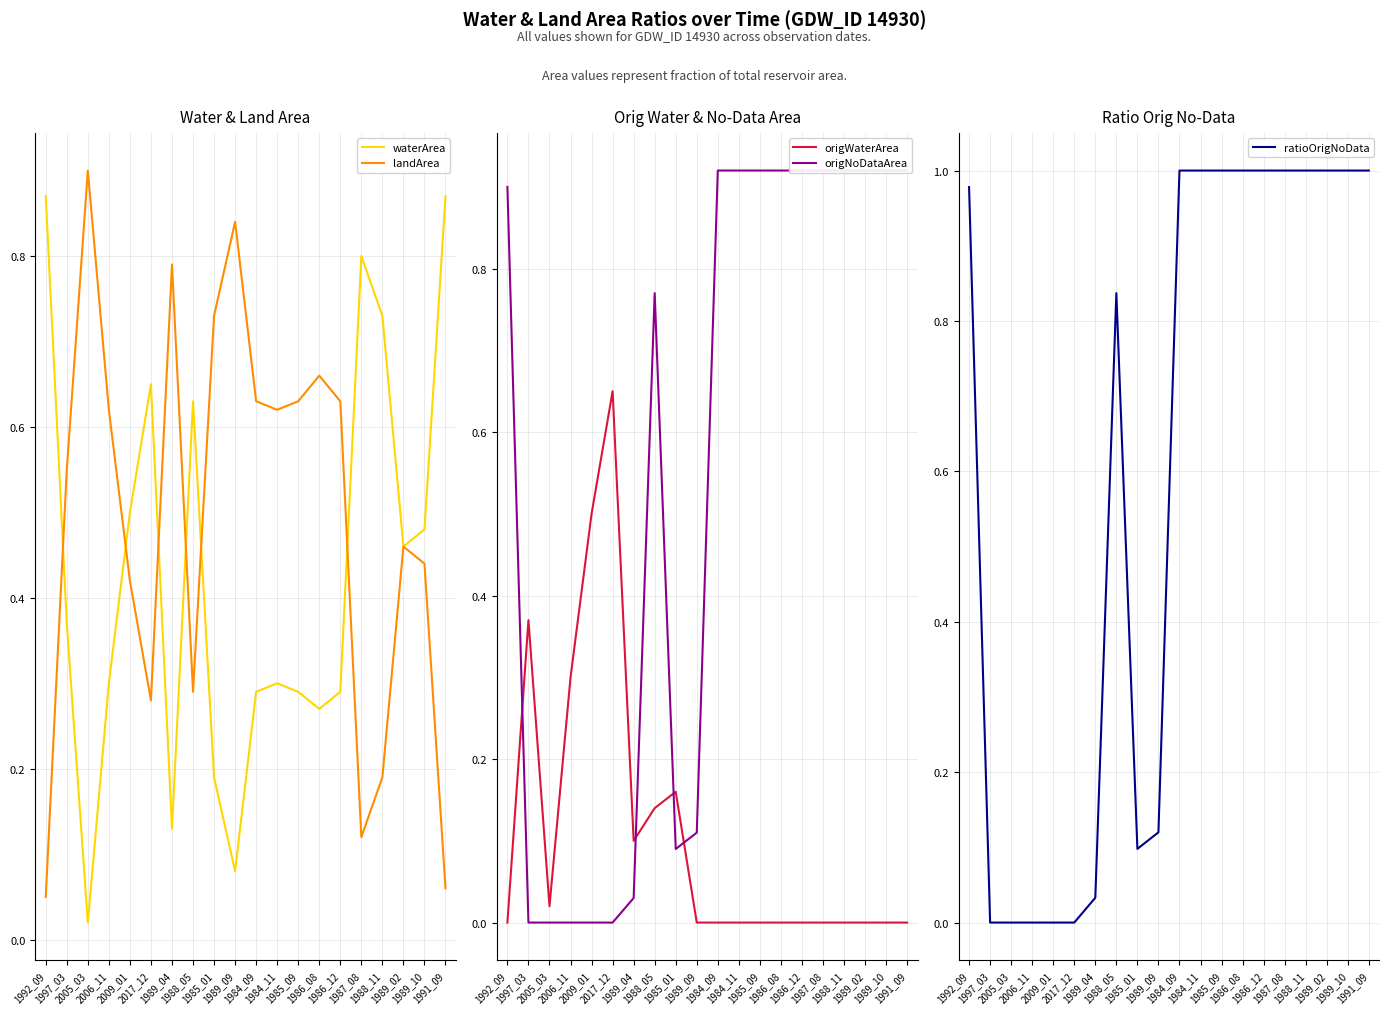

Reading right to left, transcribe all the data shown in this chart.

waterArea: 0.9	0.5	0.5	0.7	0.8	0.3	0.3	0.3	0.3	0.3	0.1	0.2	0.6	0.1	0.7	0.5	0.3	0.0	0.4	0.9
landArea: 0.1	0.4	0.5	0.2	0.1	0.6	0.7	0.6	0.6	0.6	0.8	0.7	0.3	0.8	0.3	0.4	0.6	0.9	0.6	0.1
origWaterArea: 0.0	0.0	0.0	0.0	0.0	0.0	0.0	0.0	0.0	0.0	0.0	0.2	0.1	0.1	0.7	0.5	0.3	0.0	0.4	0.0
origNoDataArea: 0.9	0.9	0.9	0.9	0.9	0.9	0.9	0.9	0.9	0.9	0.1	0.1	0.8	0.0	0.0	0.0	0.0	0.0	0.0	0.9
ratioOrigNoData: 1.0	1.0	1.0	1.0	1.0	1.0	1.0	1.0	1.0	1.0	0.1	0.1	0.8	0.0	0.0	0.0	0.0	0.0	0.0	1.0